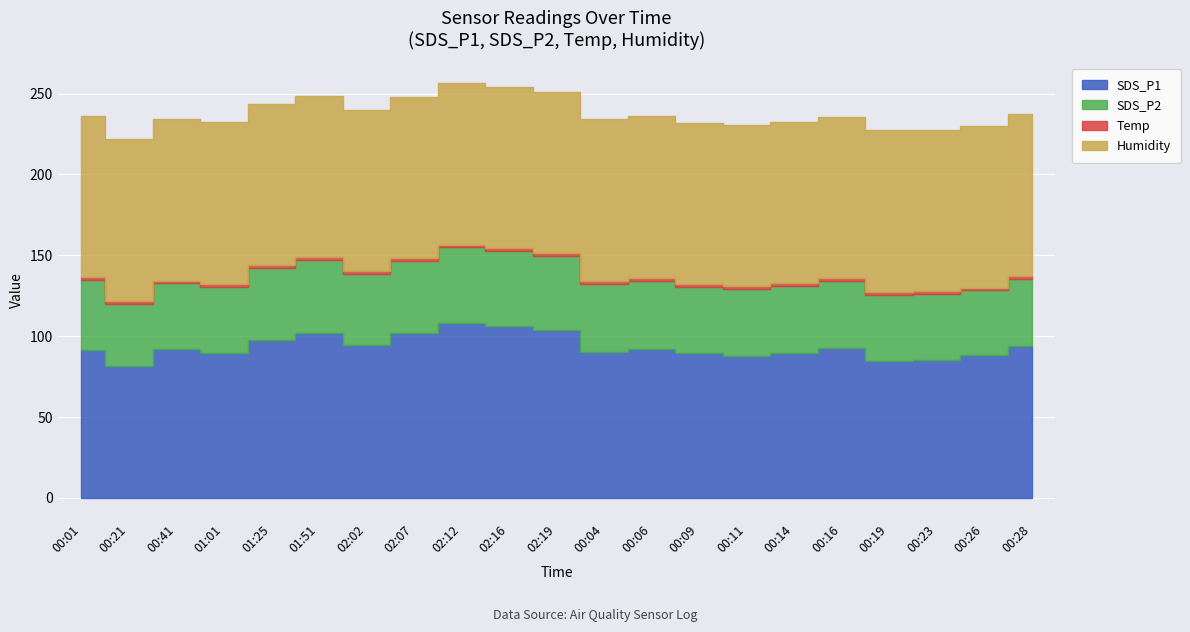

Which series changed the most between 02:12 and 02:19?

SDS_P1